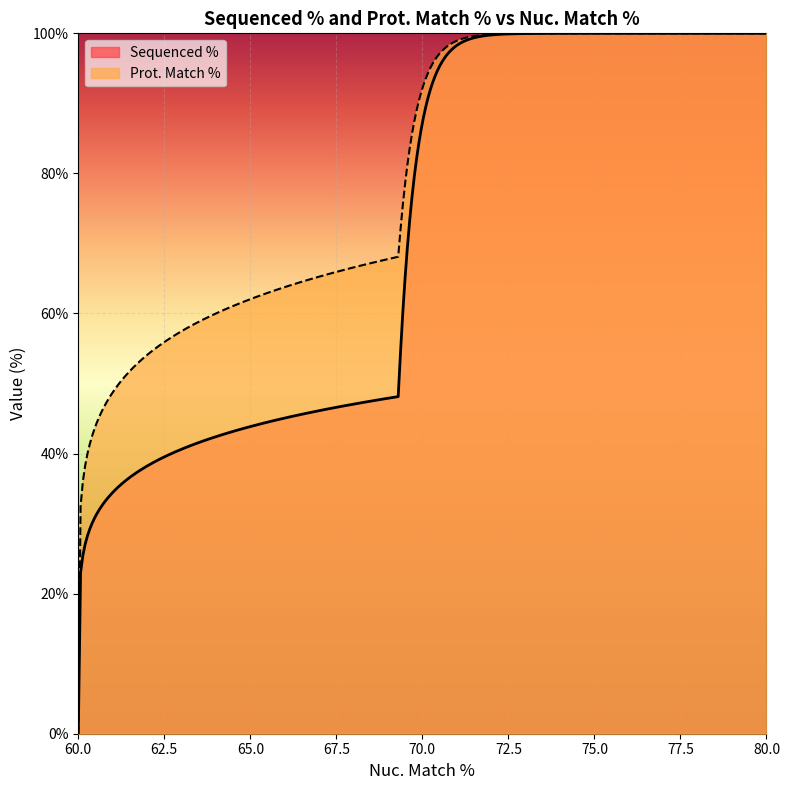

List the series in order of their peak value, lowest first.

Prot. Match %, Sequenced %